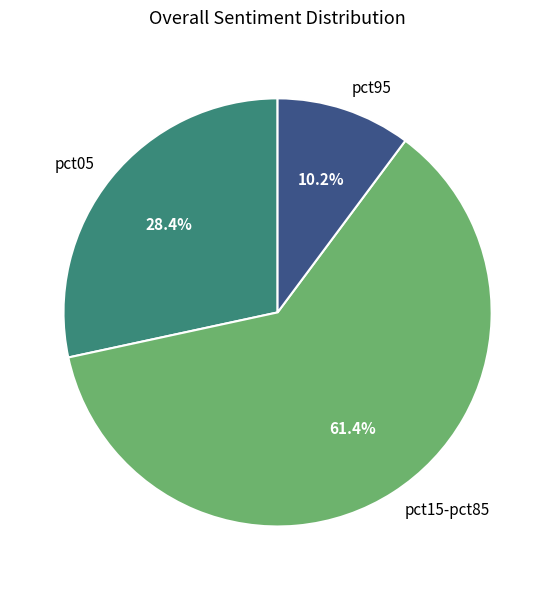

What is the ratio of the value at pct15-pct85 to the value at pct05?

2.2